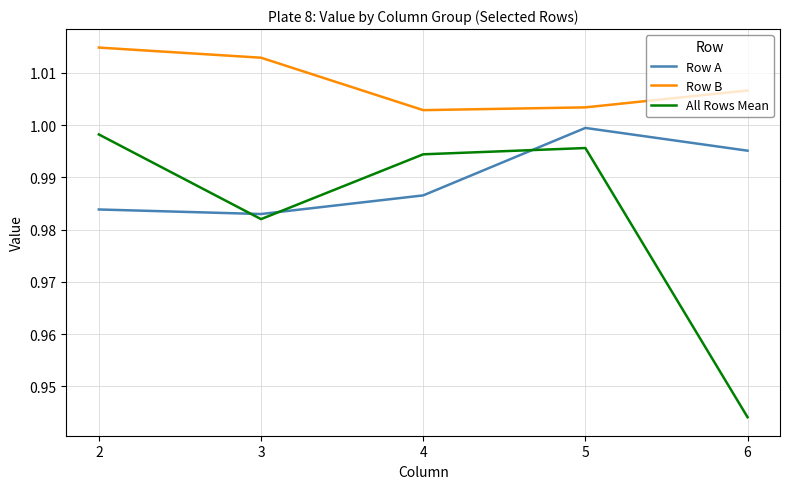

Which category has the lowest value across all series?

6